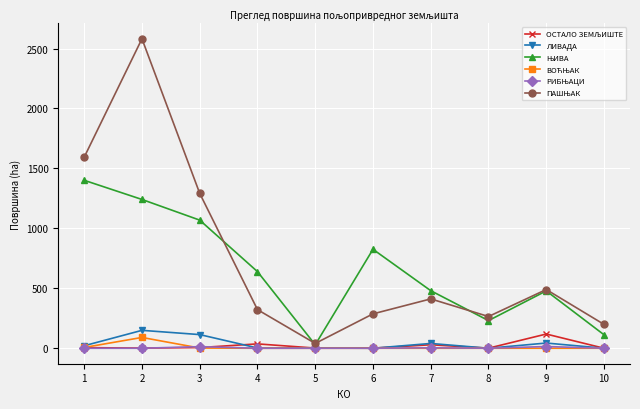

What is the maximum value for ЛИВАДА?

149.4